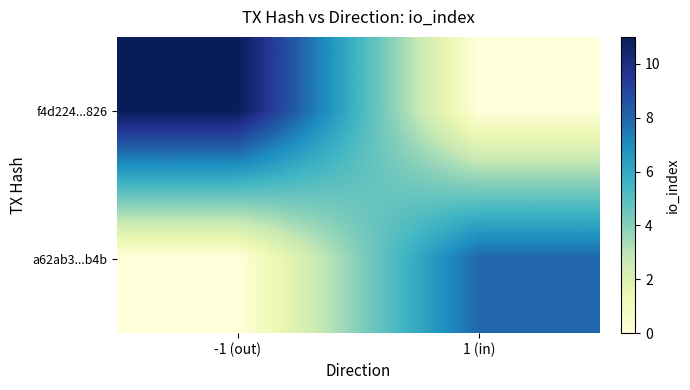

At how many categories does at least one series exceed 3?

2